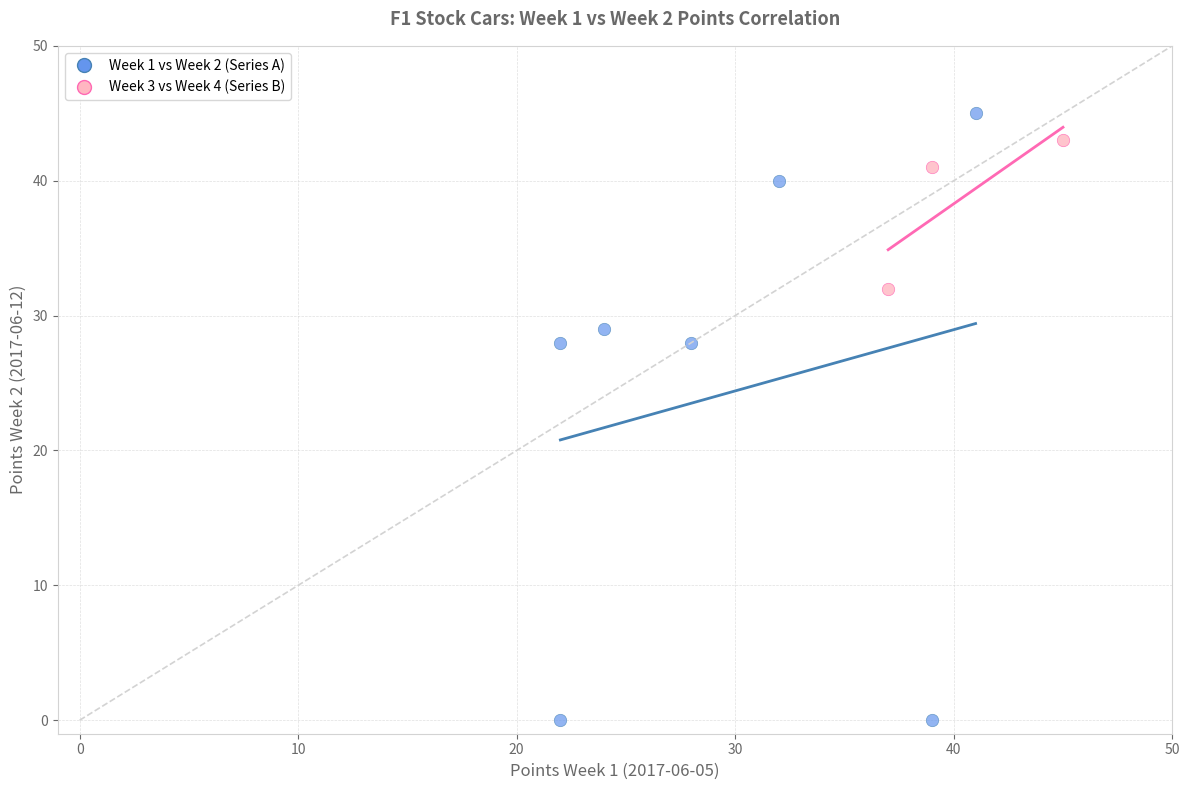

Which series contains the highest Y value?

Week 1 vs Week 2 (Series A)